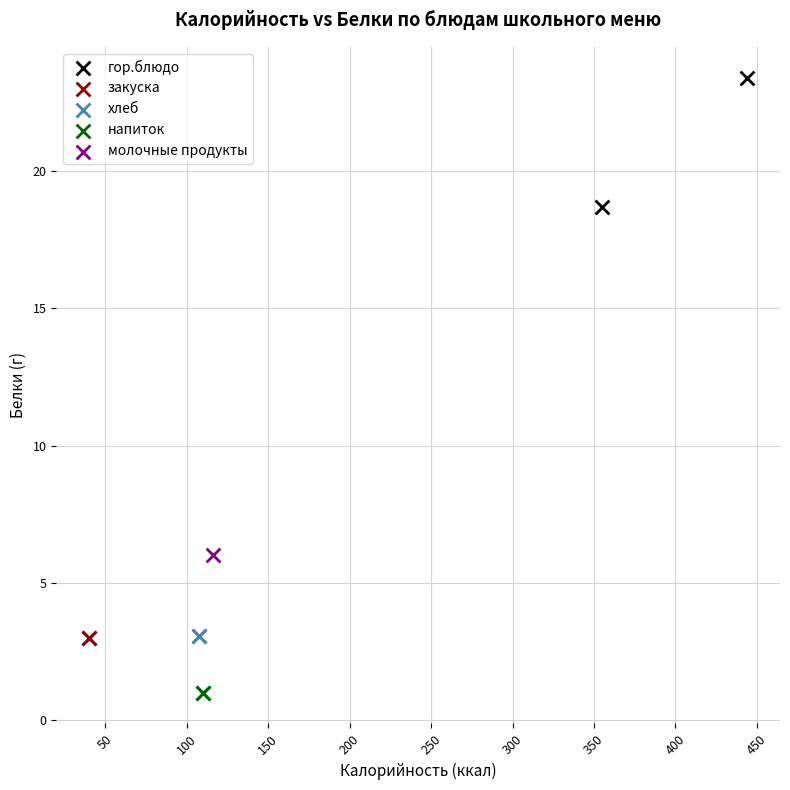

What are all the series names shown in the legend?

гор.блюдо, закуска, хлеб, напиток, молочные продукты